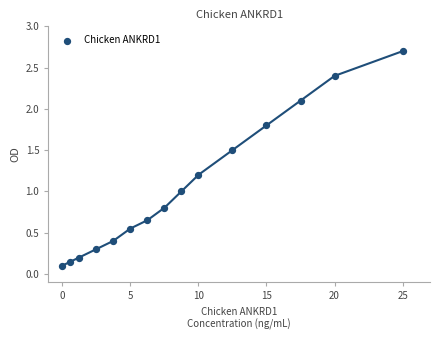

What is the range of Y values (max minus min)?

2.6